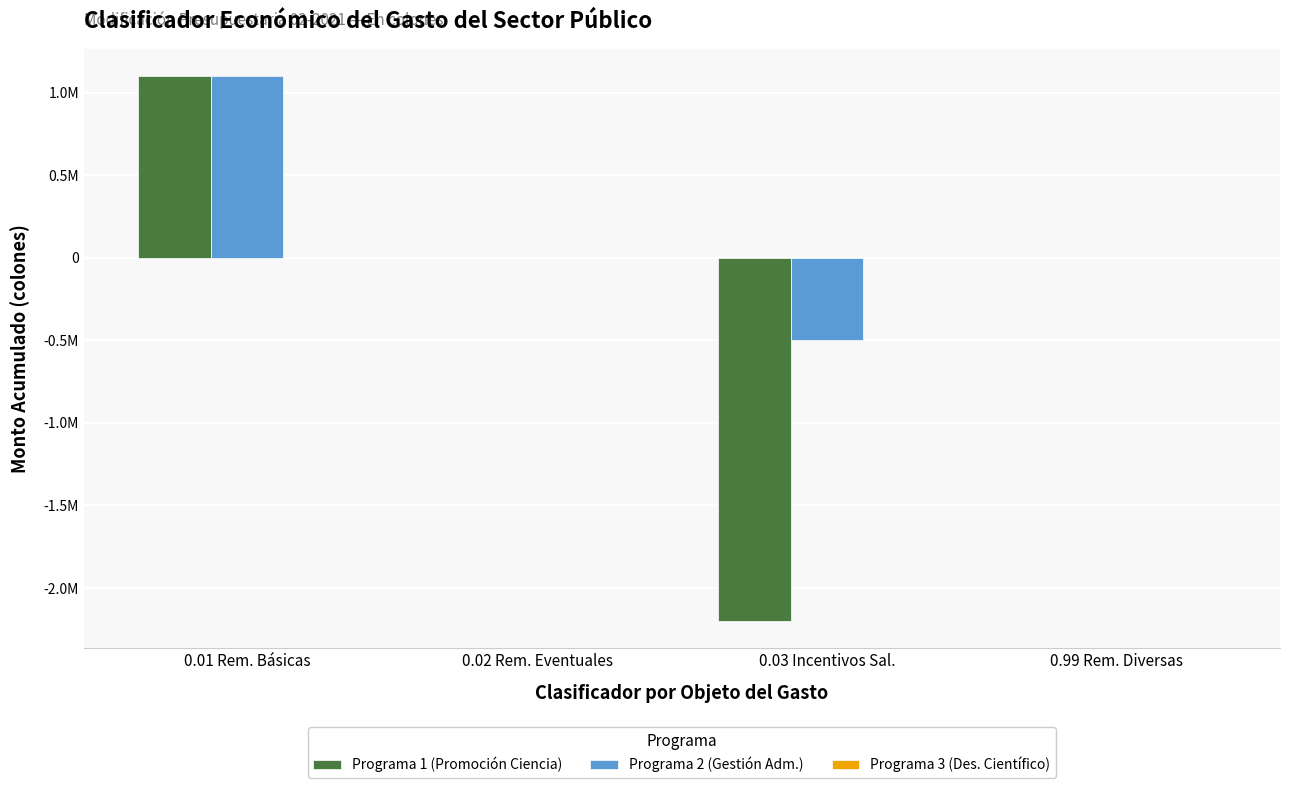

What is the label of the 1st bar from the right?

0.99 Rem. Diversas